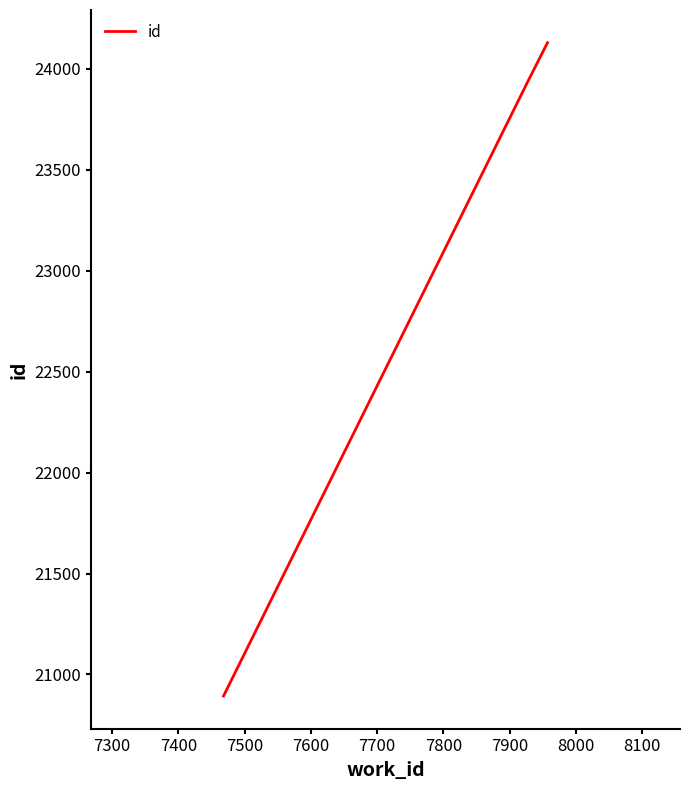

How many lines are shown in the chart?

1